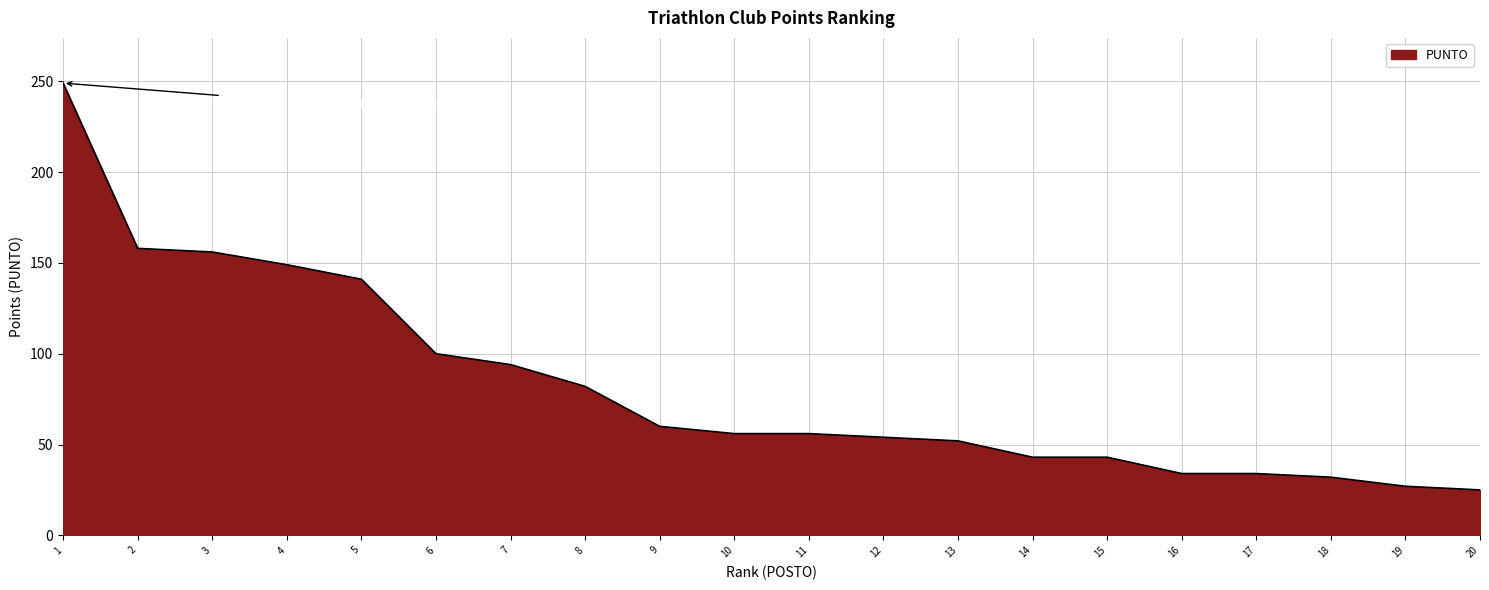

What is the difference between the maximum and minimum values?

224